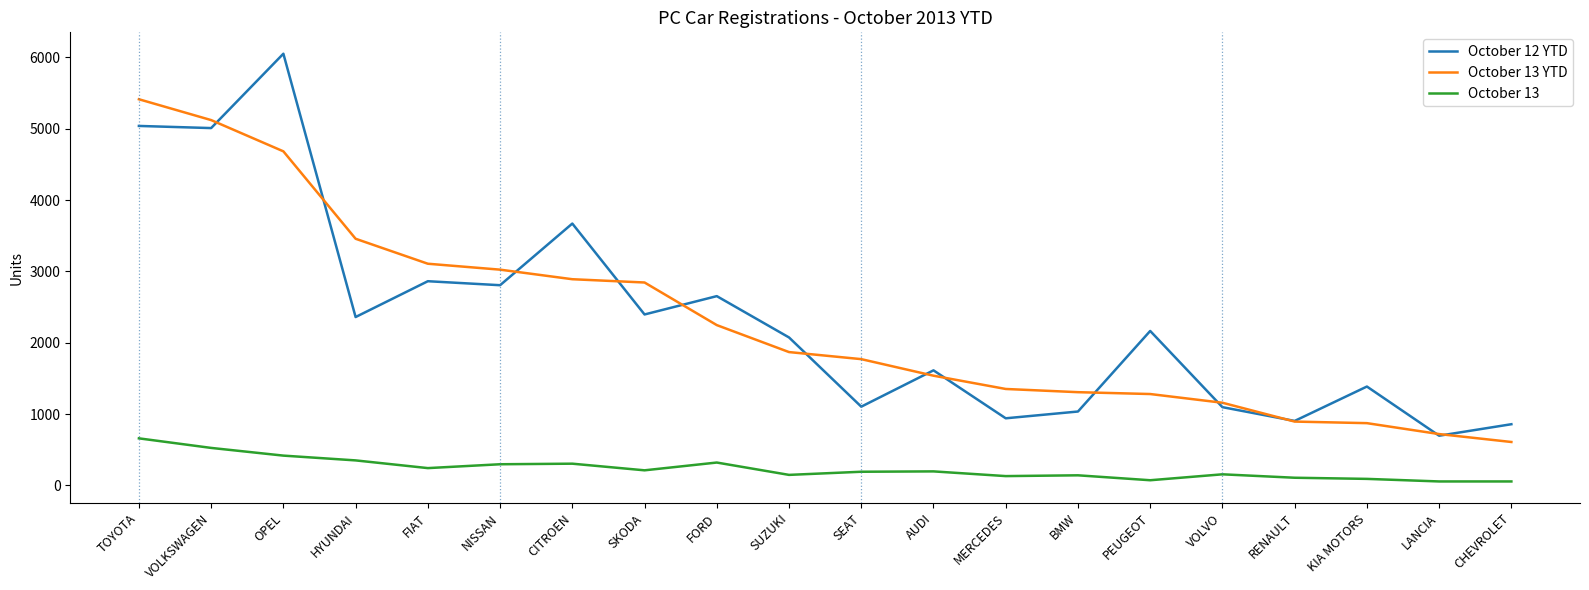

At which label does October 13 YTD first exceed 1869?

TOYOTA